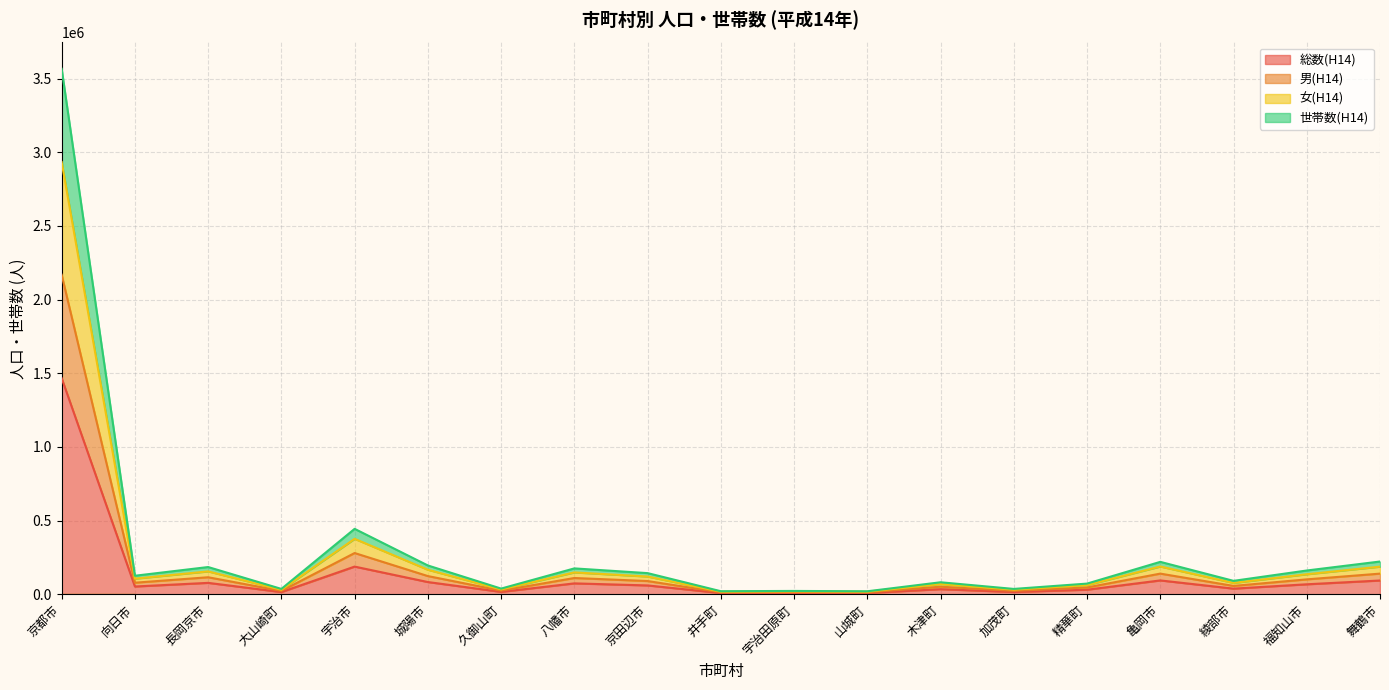

True or false: 世帯数(H14) has a value of 18018 at 山城町.

True